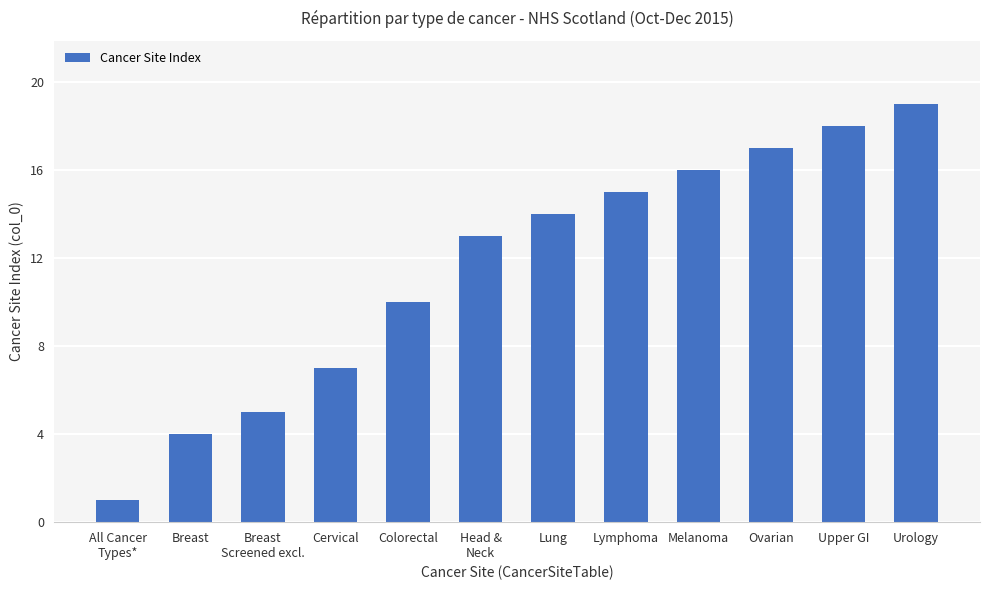

Reading right to left, extract all data points from this chart.

19	18	17	16	15	14	13	10	7	5	4	1